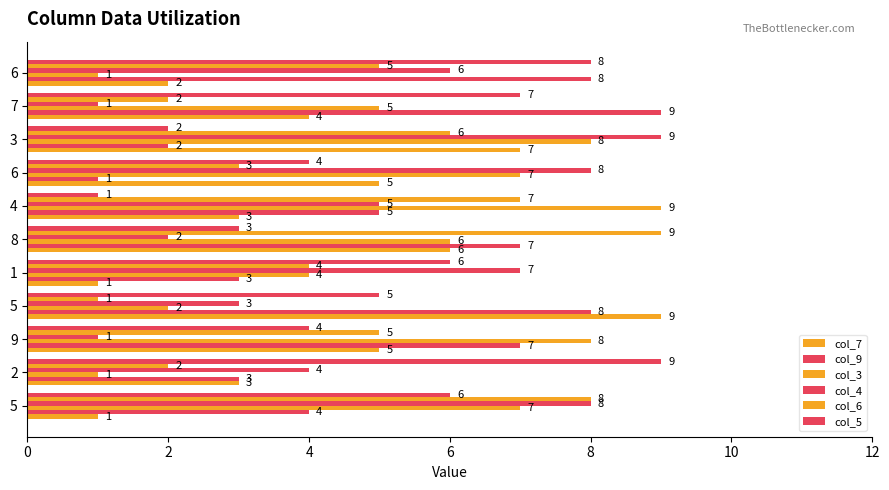

What is the approximate value of col_7 at 7?

4